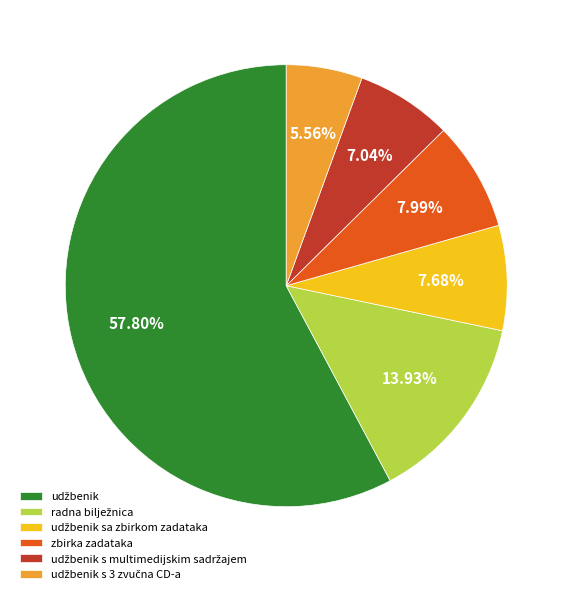

Does zbirka zadataka account for over 50% of the chart?

No